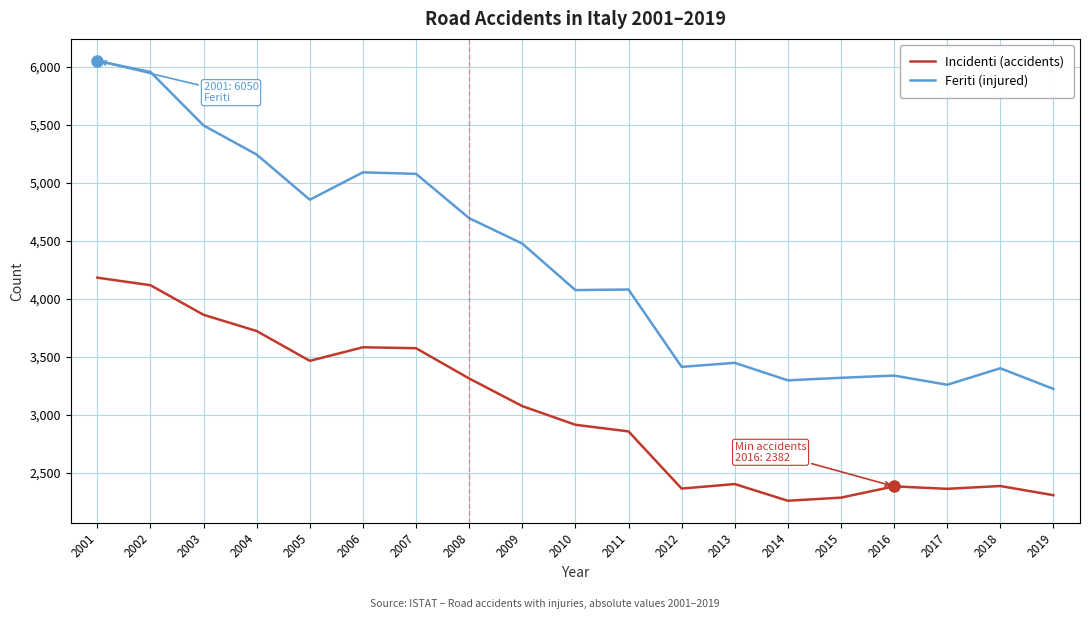

What is the difference between the maximum and minimum values in the Incidenti (accidents) series?

1923